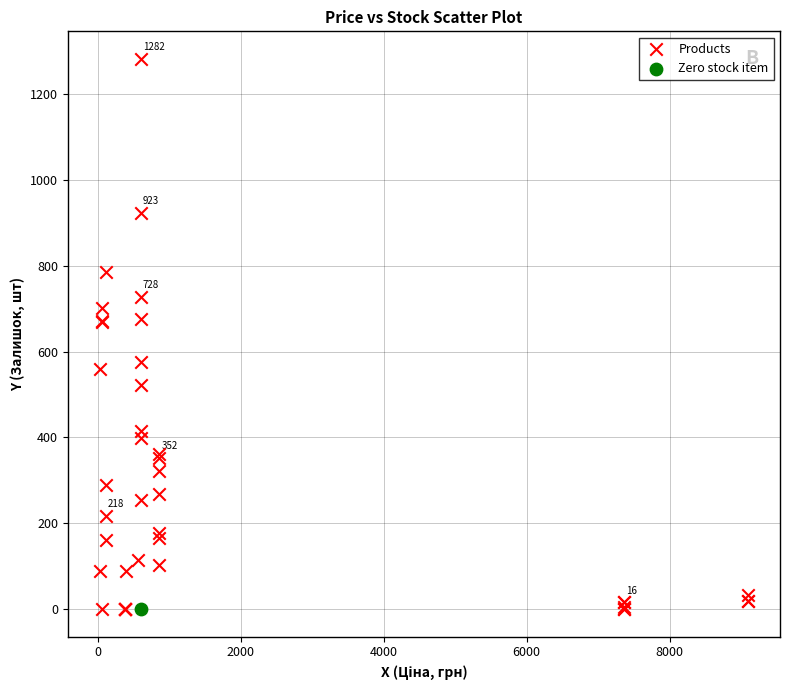

What are all the series names shown in the legend?

Products, Zero stock item